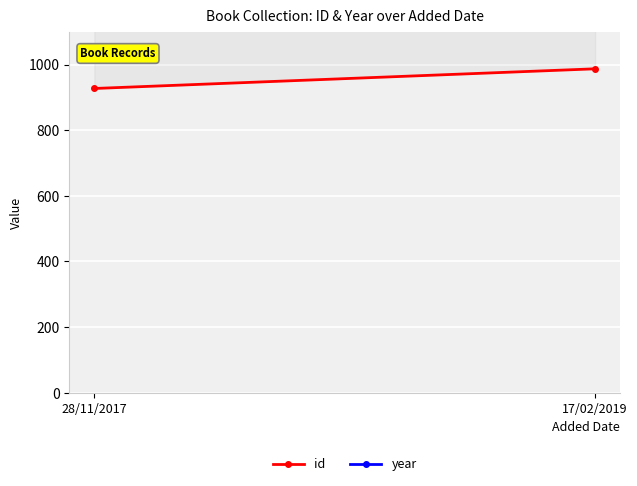

Reading left to right, extract all data points from this chart.

id: 28/11/2017=927	17/02/2019=987
year: 28/11/2017=1998	17/02/2019=1998